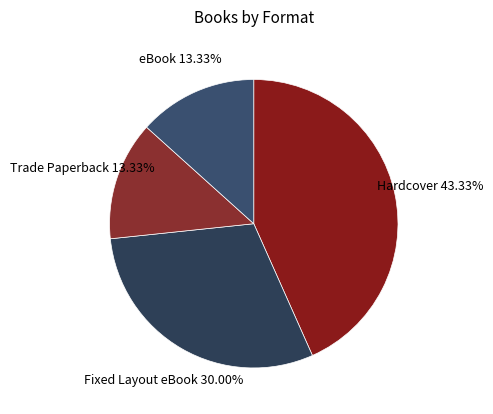

Is there a majority slice in this chart?

No